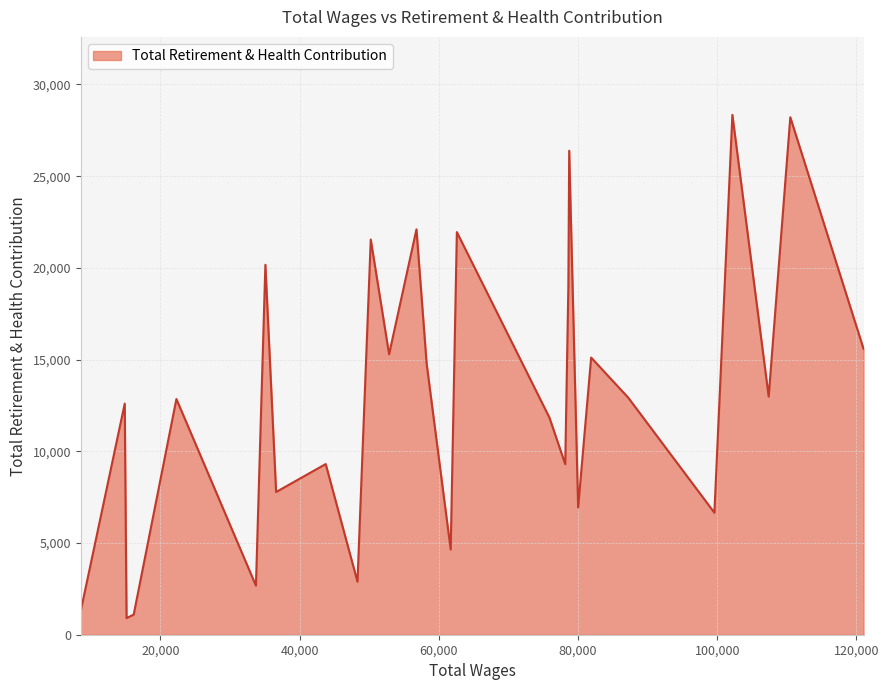

What is the difference between the second highest and second lowest values?

27115